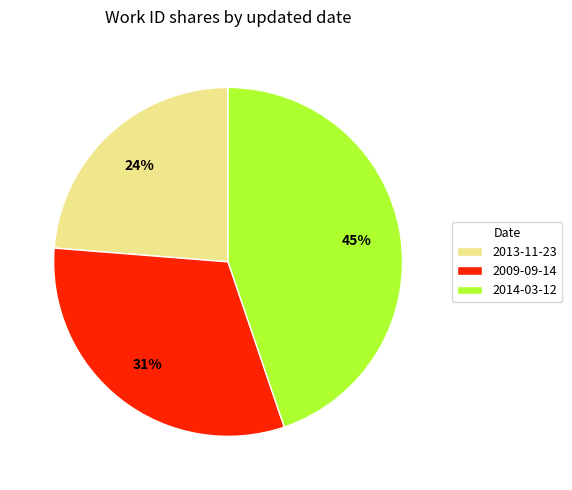

Combined, do 2013-11-23 and 2009-09-14 account for over 50%?

Yes